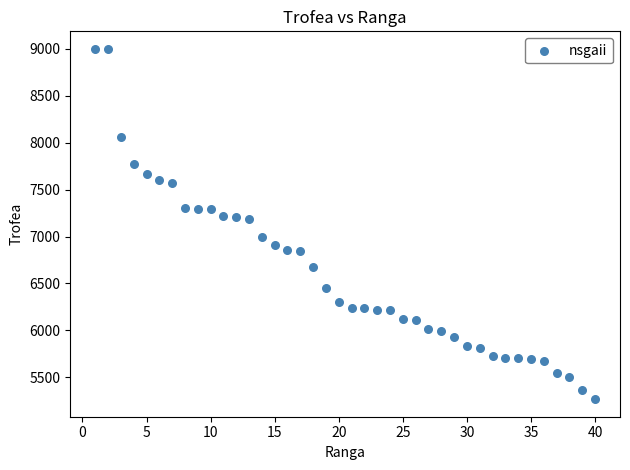

What is the range of X values (max minus min)?

39